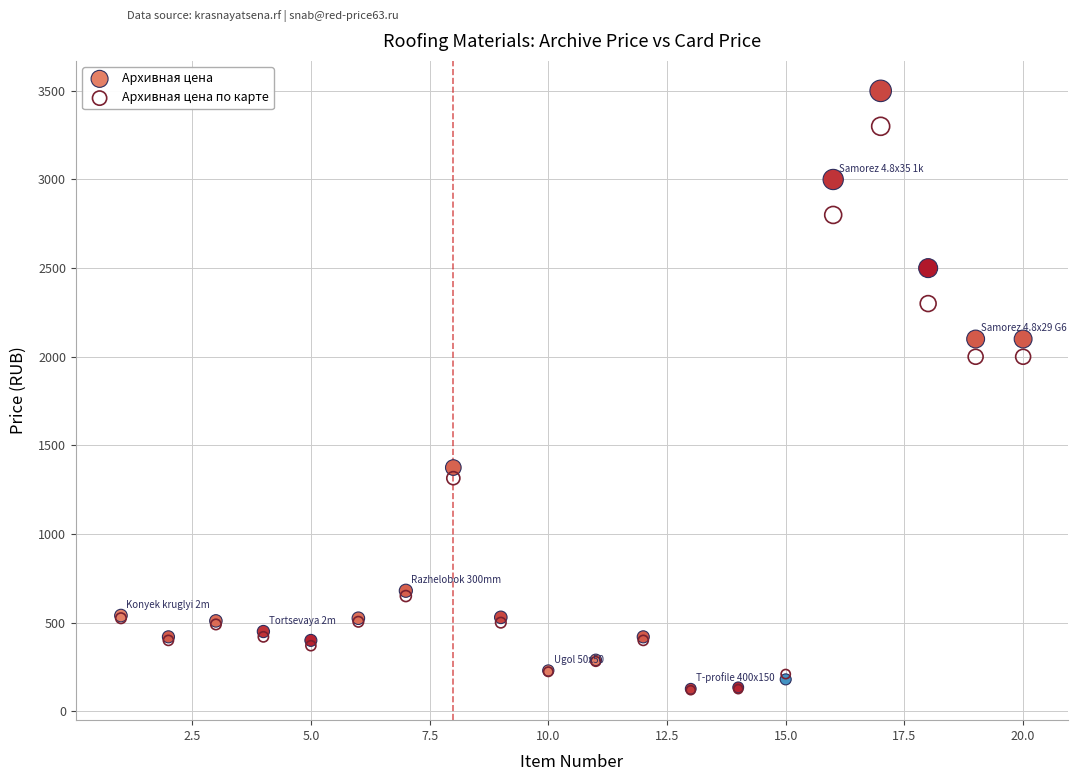

Which series has the largest Y range (max minus min)?

Архивная цена